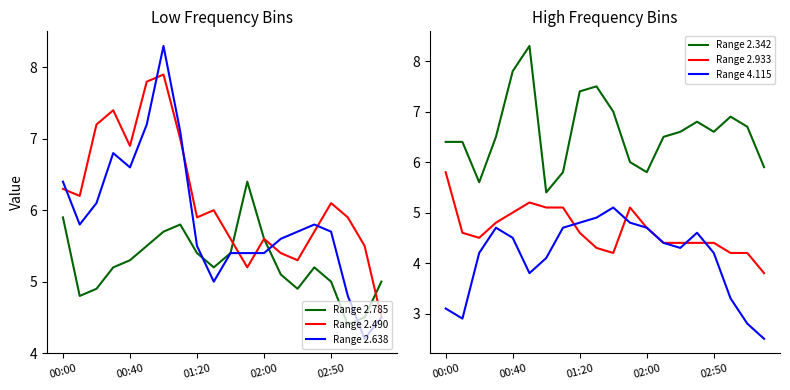

Read the Range 2.490 value at 01:20.

5.9